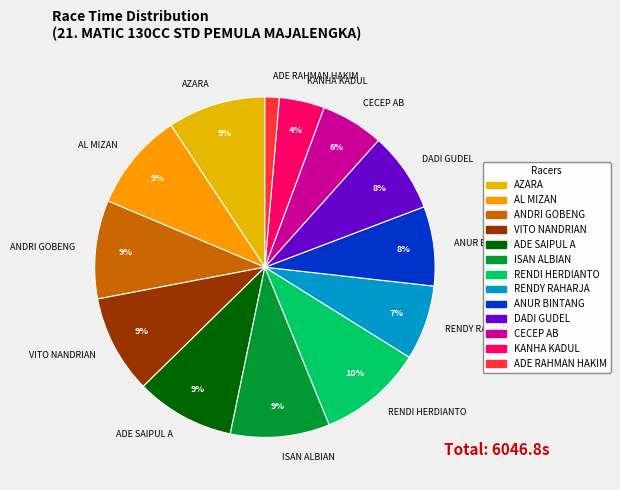

Combined, do ANDRI GOBENG and ADE RAHMAN HAKIM account for over 50%?

No